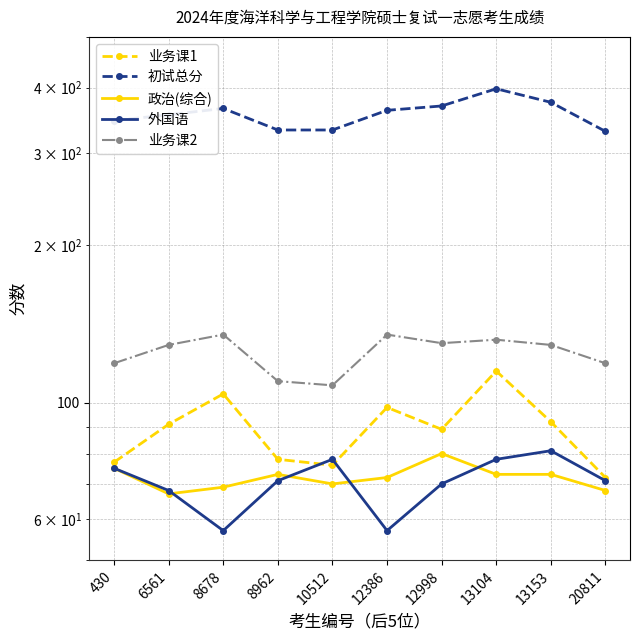

Rank the series at 12998 from highest to lowest value.

初试总分, 业务课2, 业务课1, 政治(综合), 外国语